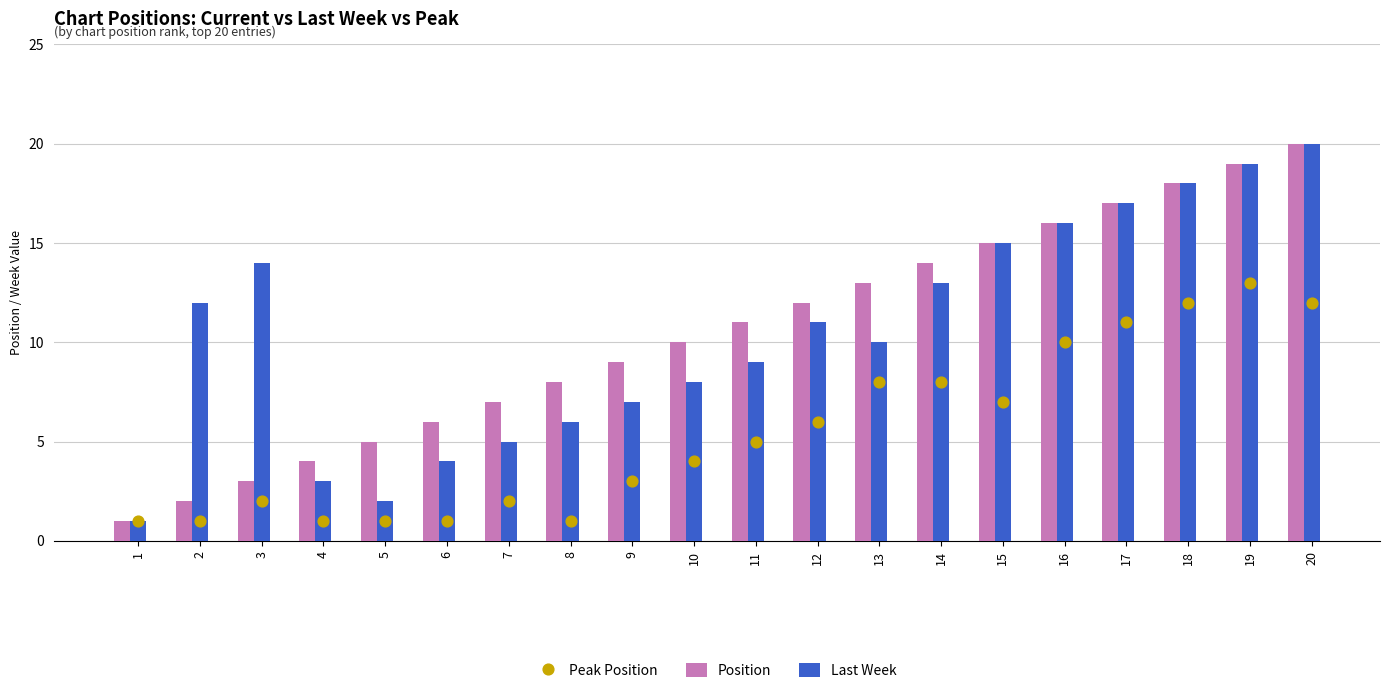

What are all the series names shown in the legend?

Position, Last Week, Peak Position